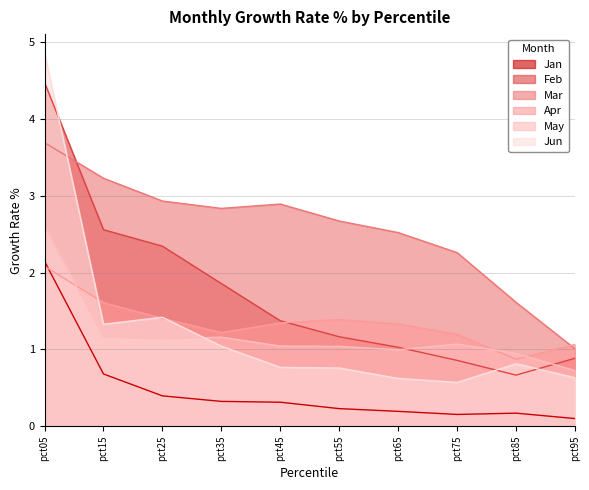

Is it true that Apr equals 0.4 at pct85?

False